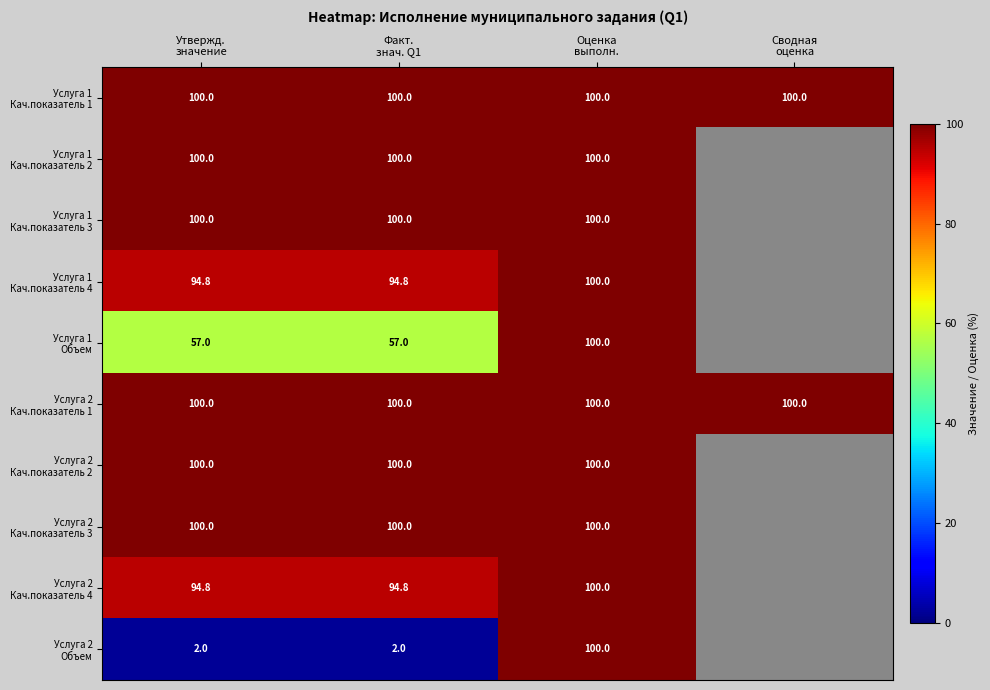

At which label is Услуга 2 Кач.показатель 4 closest to 97?

Утвержд. значение